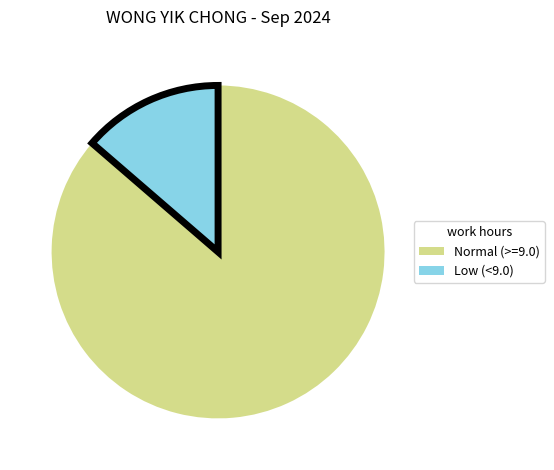

Is there a majority slice in this chart?

Yes